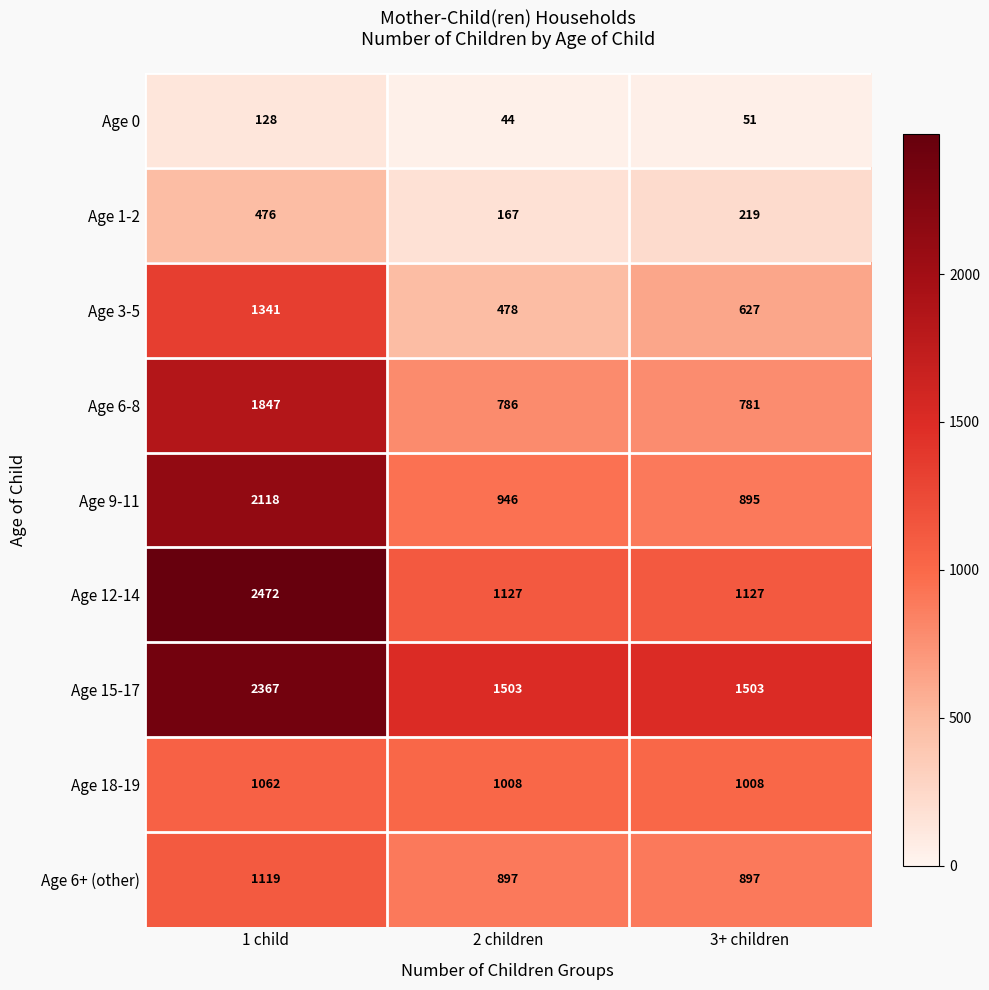

What is the total value across all series at 1 child?

12930